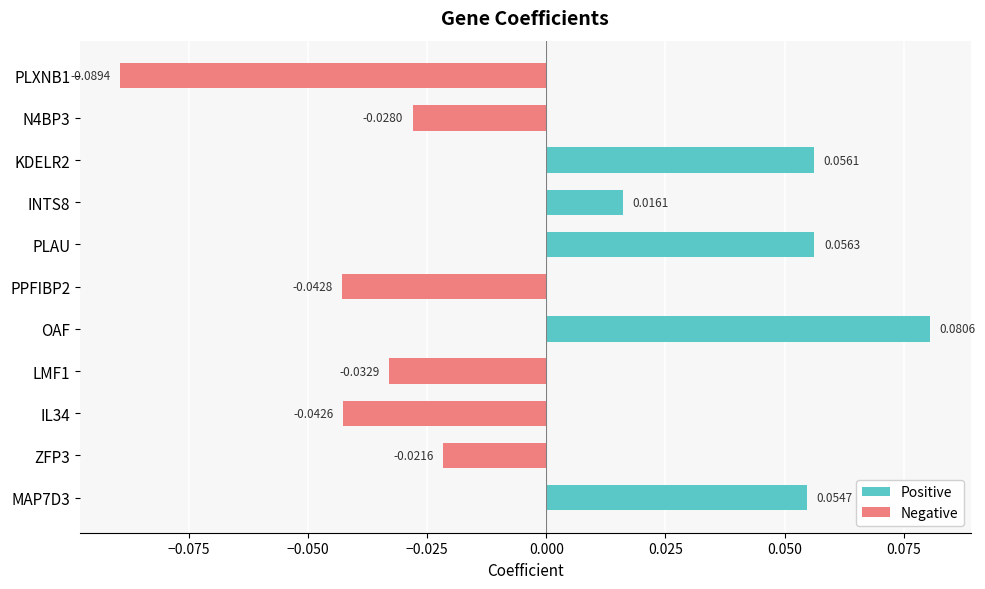

True or false: Positive has a value of 0.1 at OAF.

True